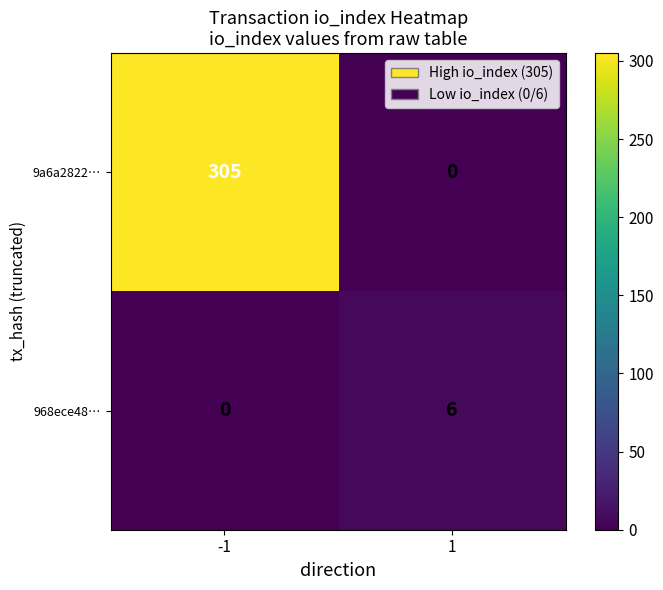

Between -1 and 1, which series saw the biggest shift?

9a6a2822…